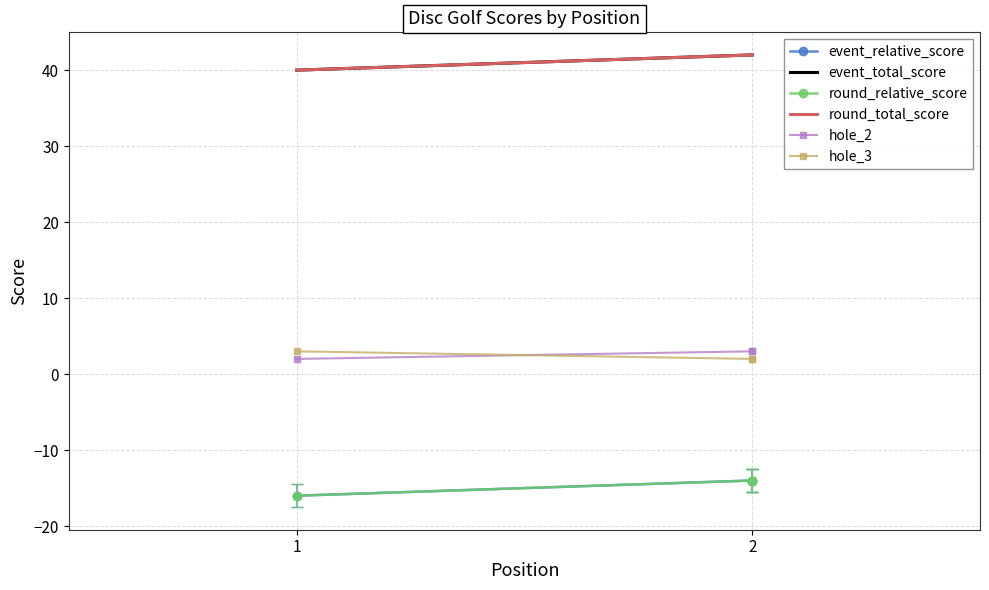

What is the total value across all series at 2?

61